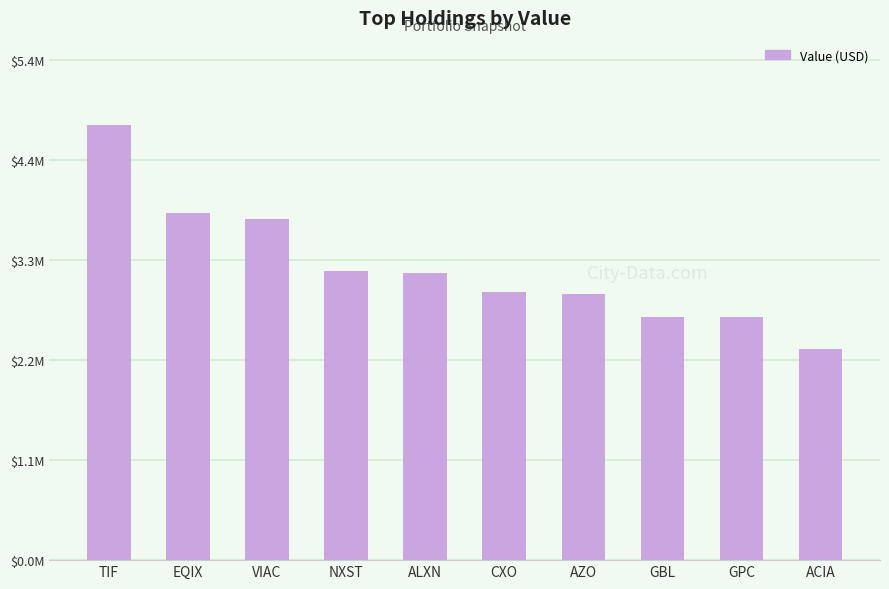

Does the chart contain stacked bars?

No